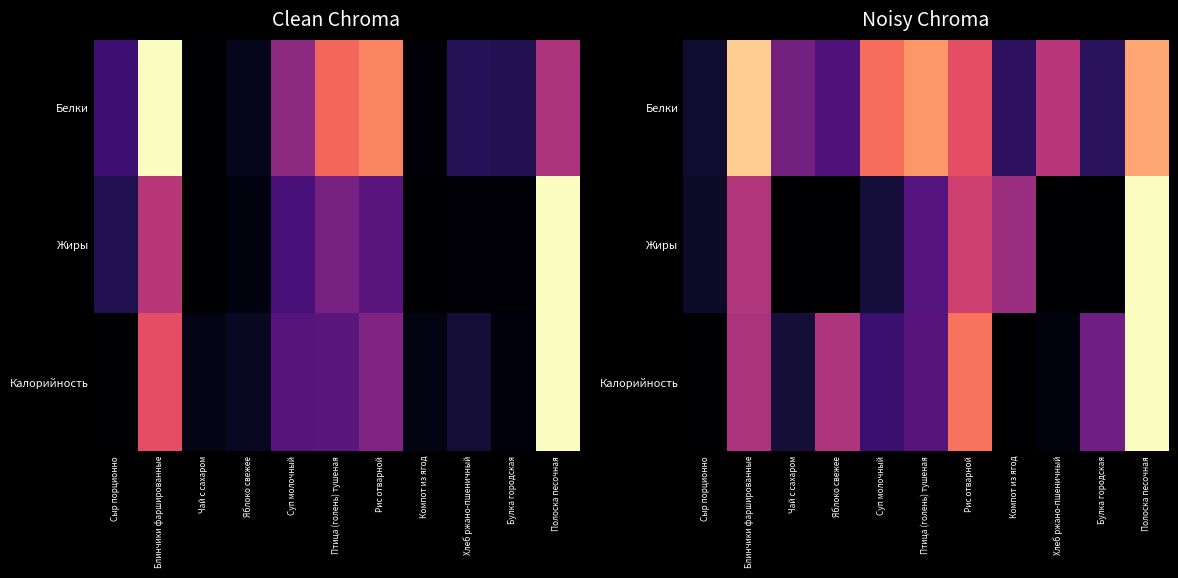

Is it true that Калорийность equals 0.7 at Полоска песочная?

False